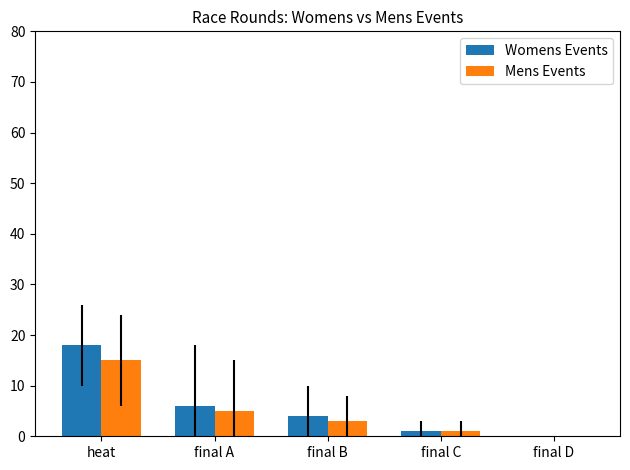

What is the sum of the Mens Events values at final B and heat?

18